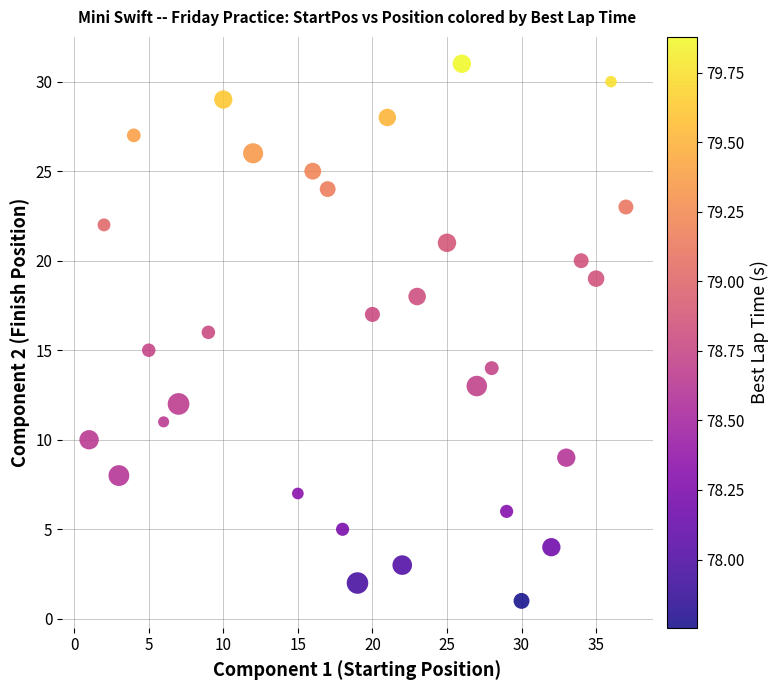

What is the range of Y values (max minus min)?

30